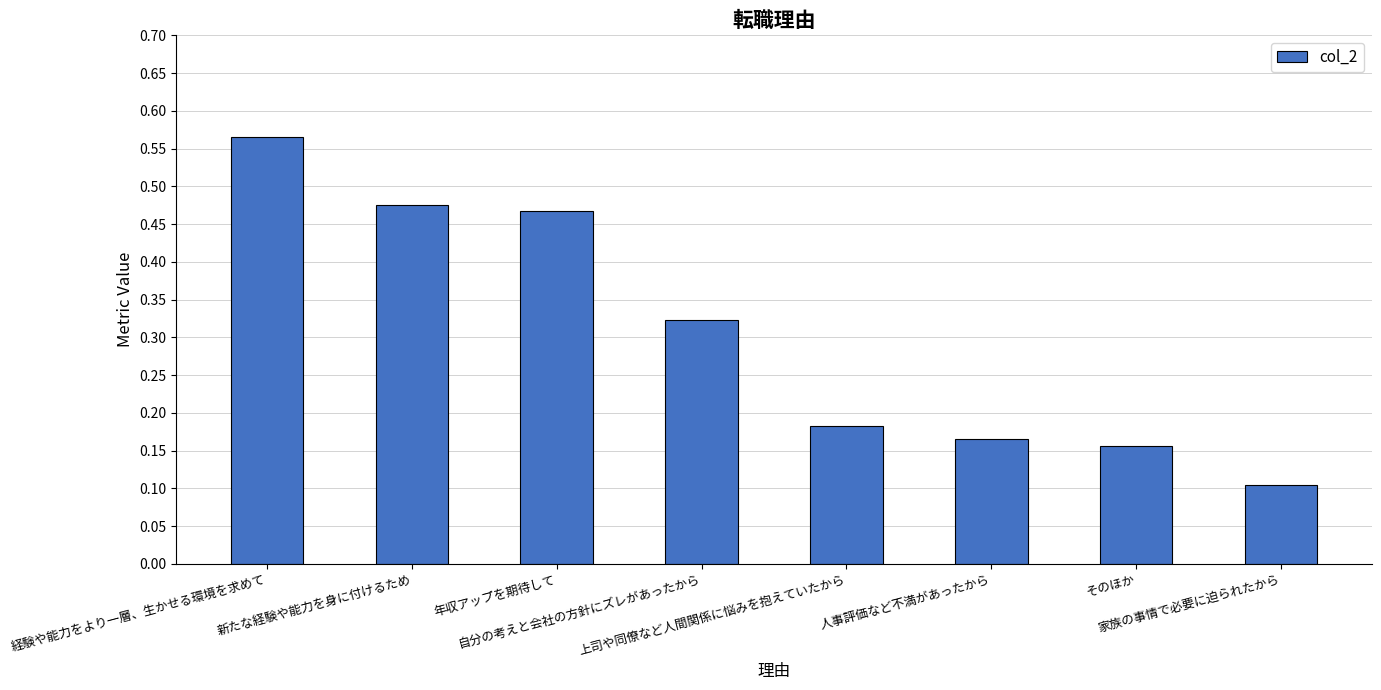

The chart shows a value of 0.3 at 上司や同僚など人間関係に悩みを抱えていたから. True or false?

False